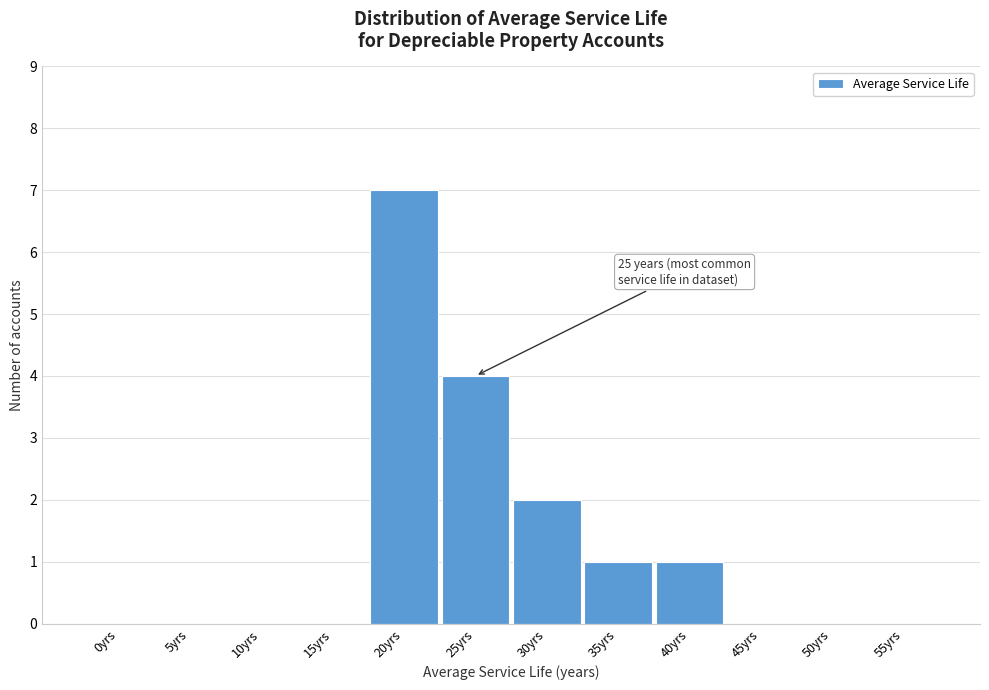

Reading left to right, what are all the values shown in this chart?

0yrs=0	5yrs=0	10yrs=0	15yrs=0	20yrs=7	25yrs=4	30yrs=2	35yrs=1	40yrs=1	45yrs=0	50yrs=0	55yrs=0